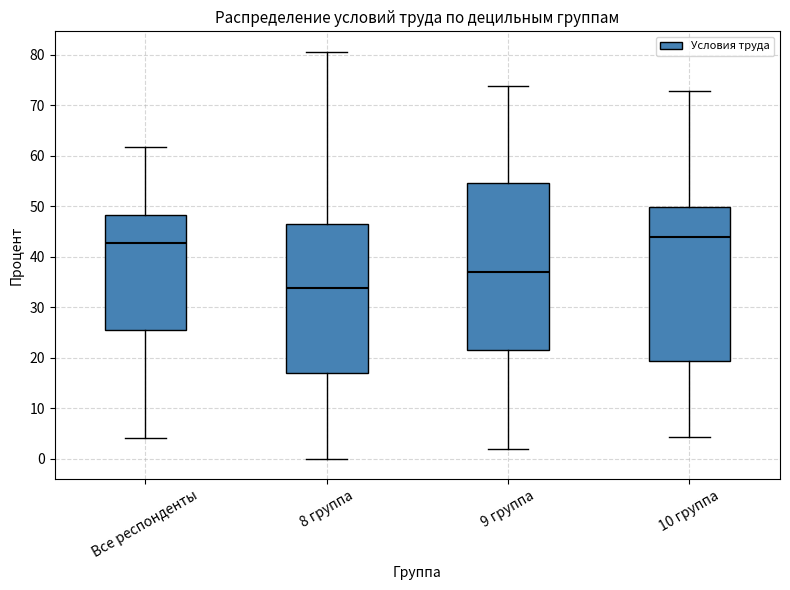

Where is the lower edge of the box for 8 группа on the y-axis? The values are not printed on the chart, so give them approximately, as read against the axis.

17